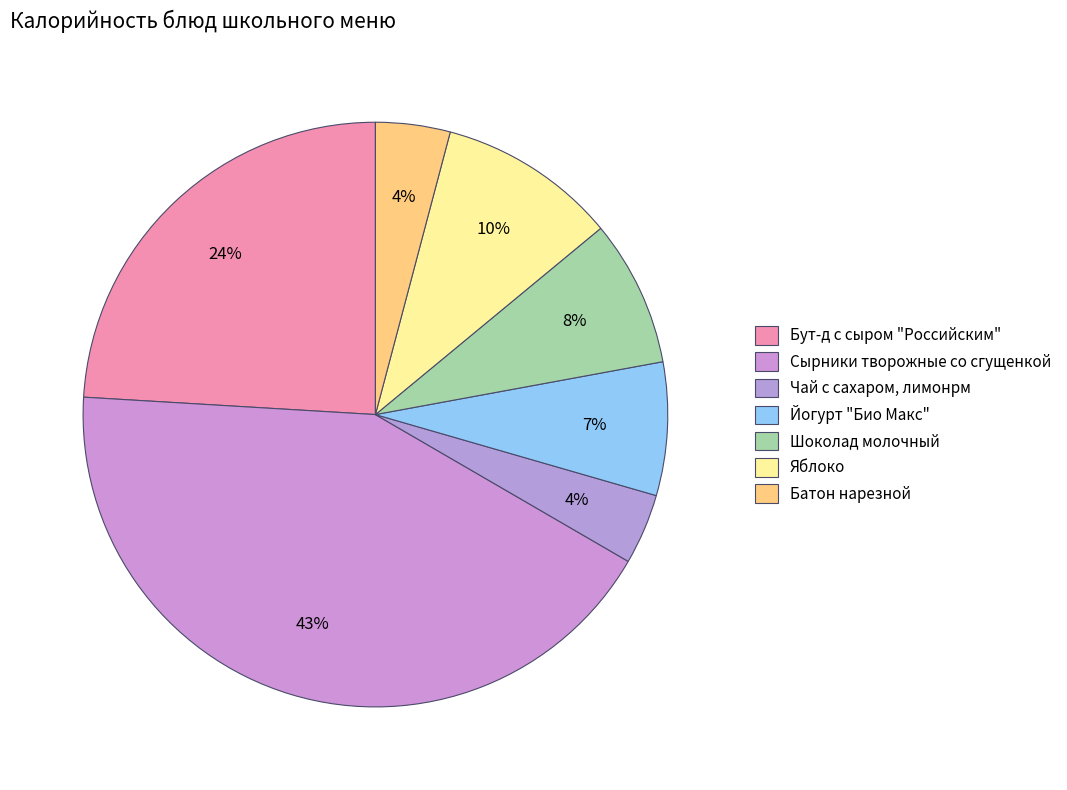

How many segments does this pie chart have?

7